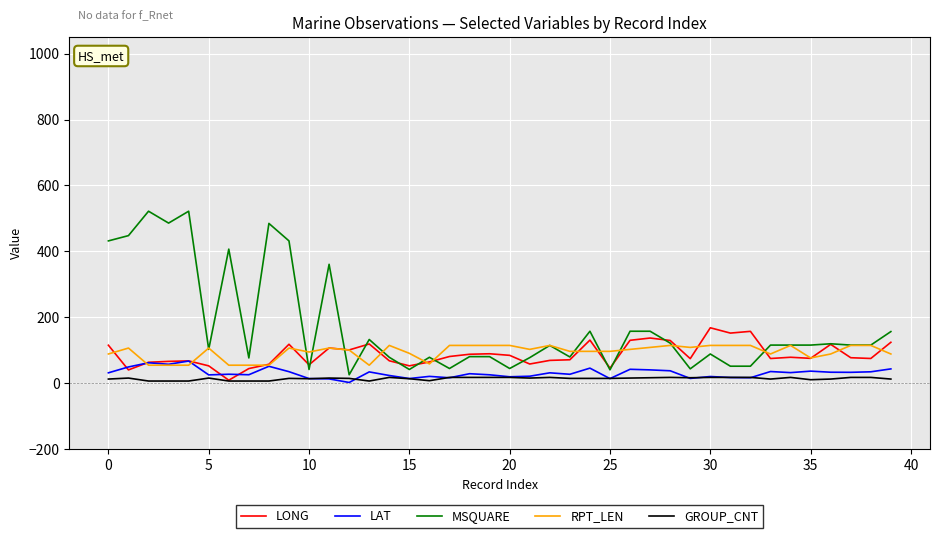

Which series has the largest total across all categories?

MSQUARE